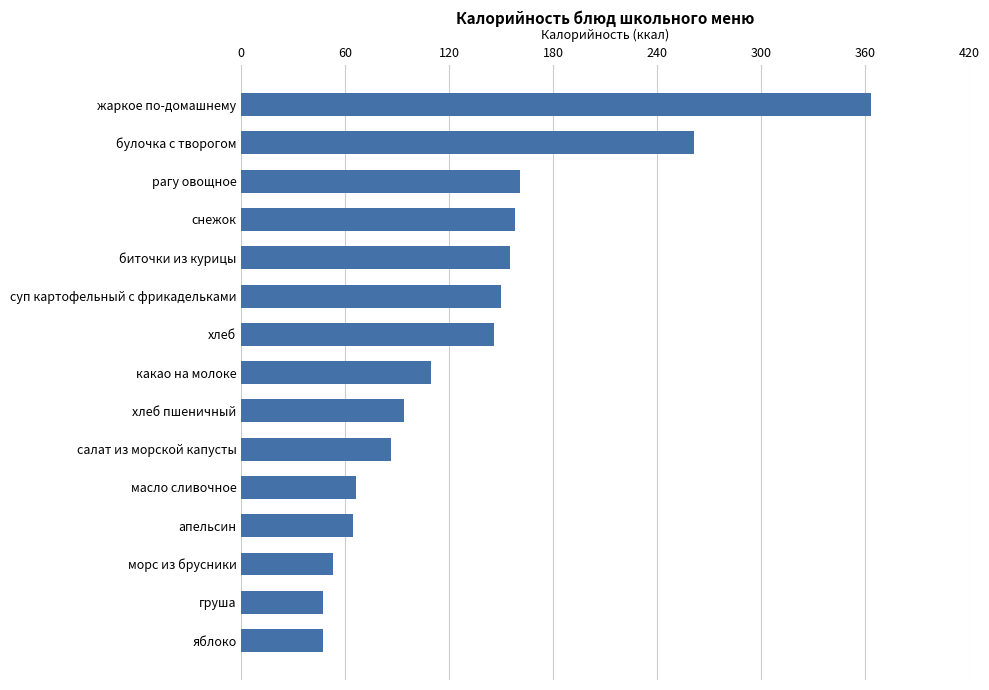

At which category does the chart reach its peak across all series?

жаркое по-домашнему